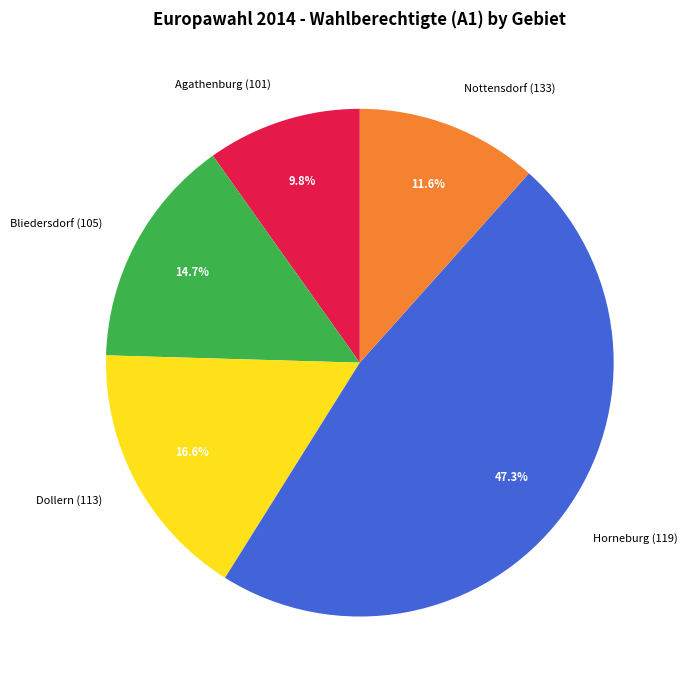

Which slice is the smallest?

Agathenburg (101)